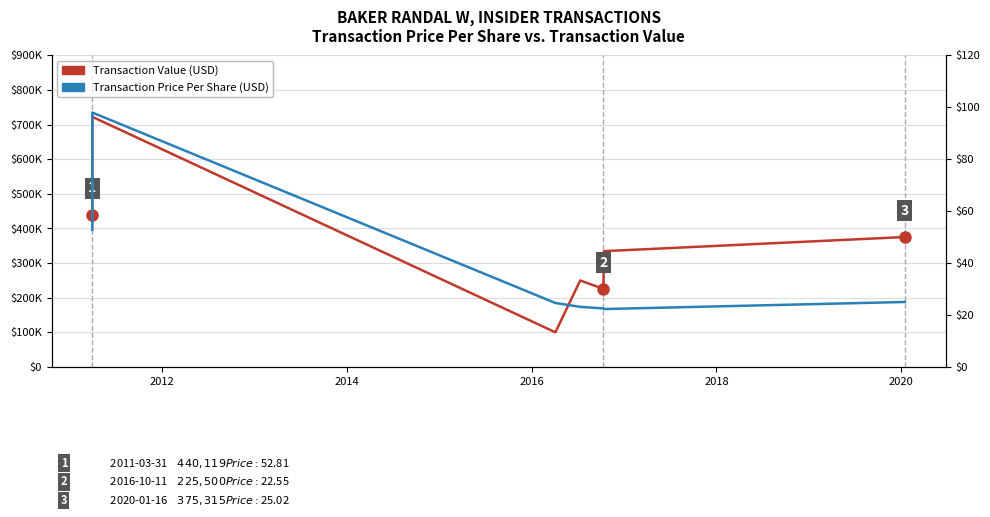

How many data points in Transaction Value are above 334500?

3